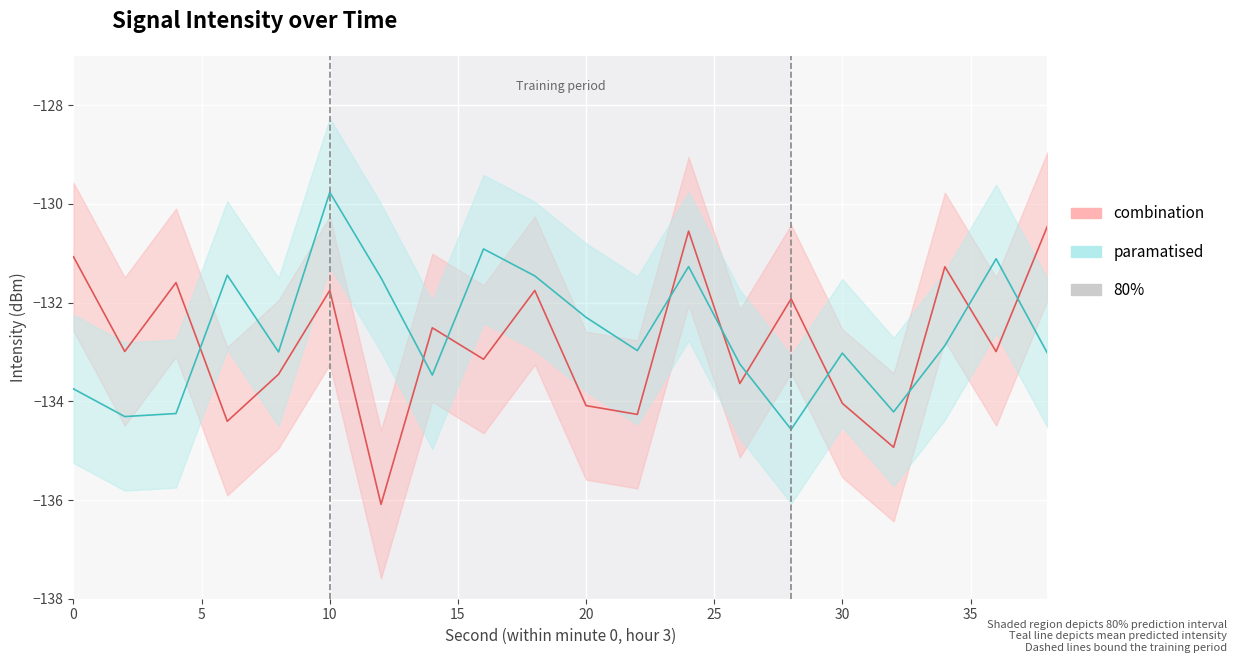

Reading left to right, list all the values displayed in this chart.

combination: 0=-131.1	2=-133.0	4=-131.6	6=-134.4	8=-133.5	10=-131.8	12=-136.1	14=-132.5	16=-133.1	18=-131.8	20=-134.1	22=-134.3	24=-130.6	26=-133.6	28=-131.9	30=-134.0	32=-134.9	34=-131.3	36=-133.0	38=-130.5
paramatised: 0=-133.7	2=-134.3	4=-134.2	6=-131.4	8=-133.0	10=-129.8	12=-131.5	14=-133.5	16=-130.9	18=-131.5	20=-132.3	22=-133.0	24=-131.3	26=-133.2	28=-134.6	30=-133.0	32=-134.2	34=-132.9	36=-131.1	38=-133.0